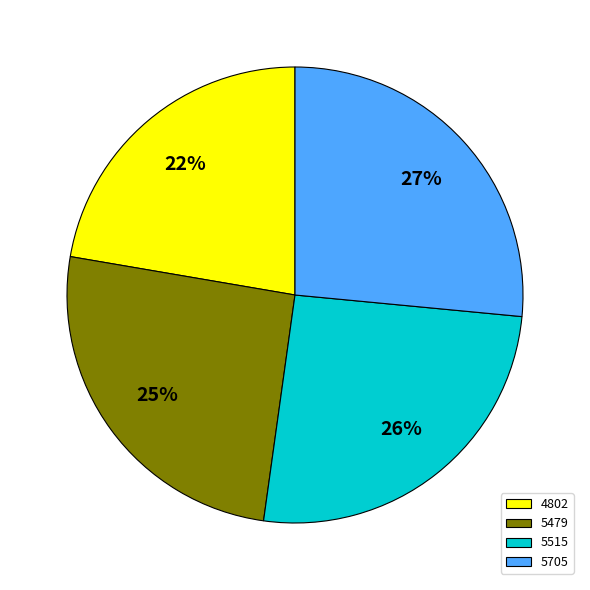

True or false: 4802 accounts for 33% of the total.

False